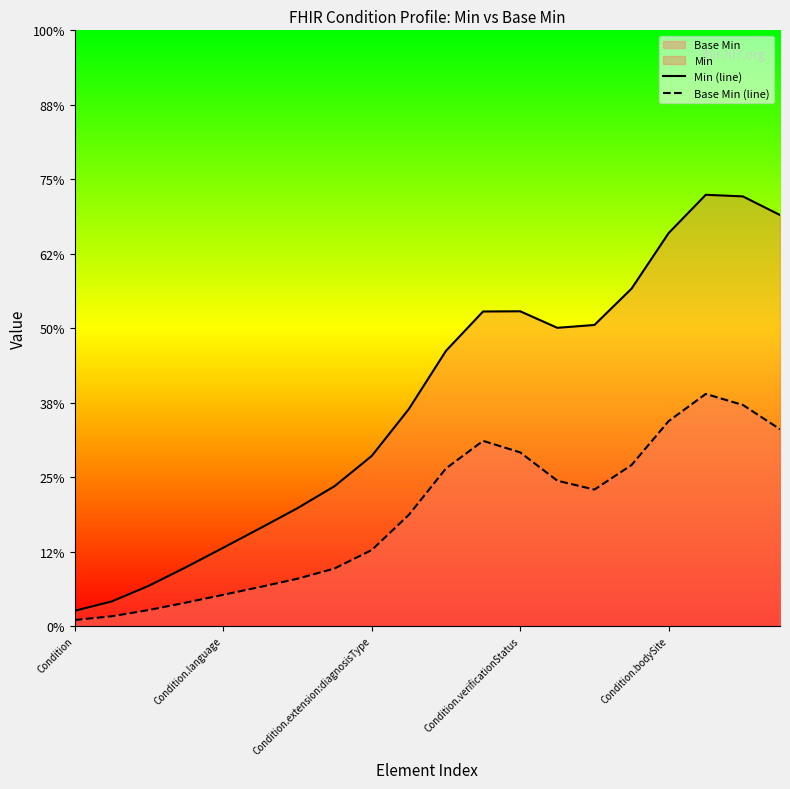

Is the value of Min (line) at 5 greater than the value of Base Min (line) at 5?

Yes